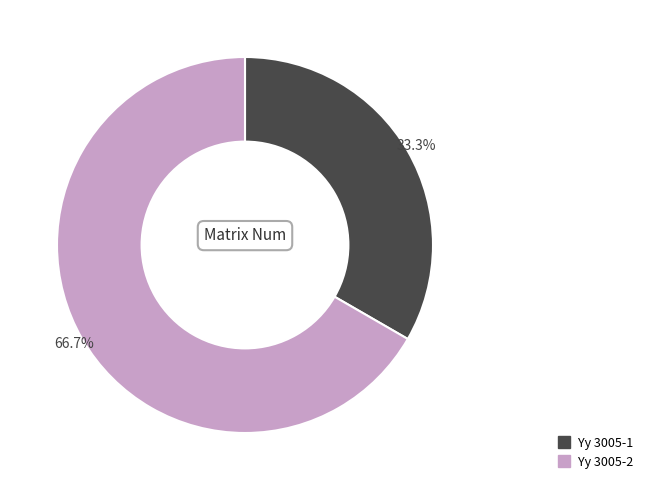

To the nearest percent, what percentage of the pie is Yy 3005-1?

33%